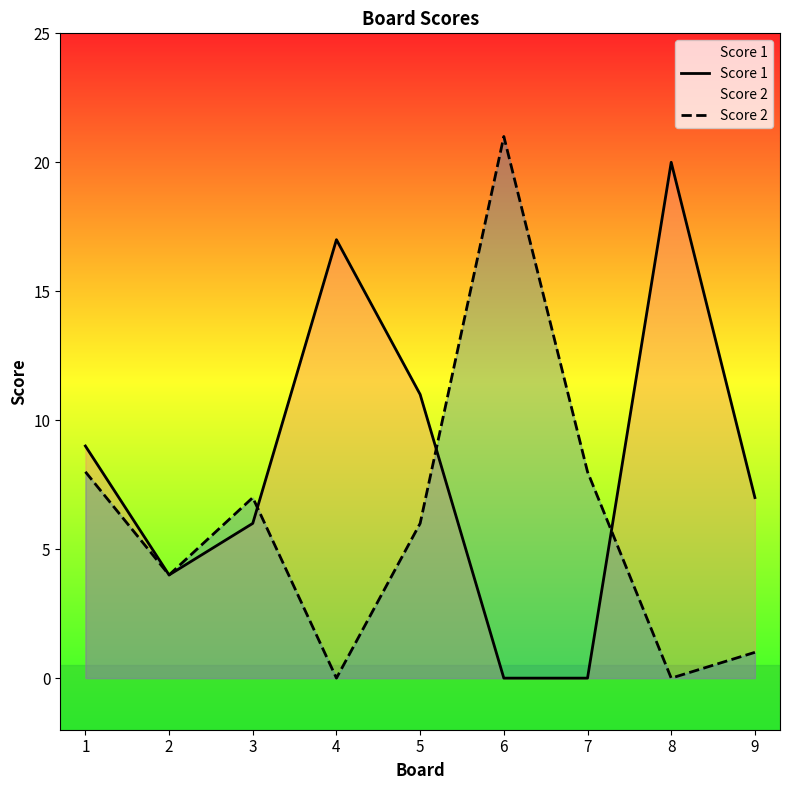

Which has a higher value, 9 or 2?

9